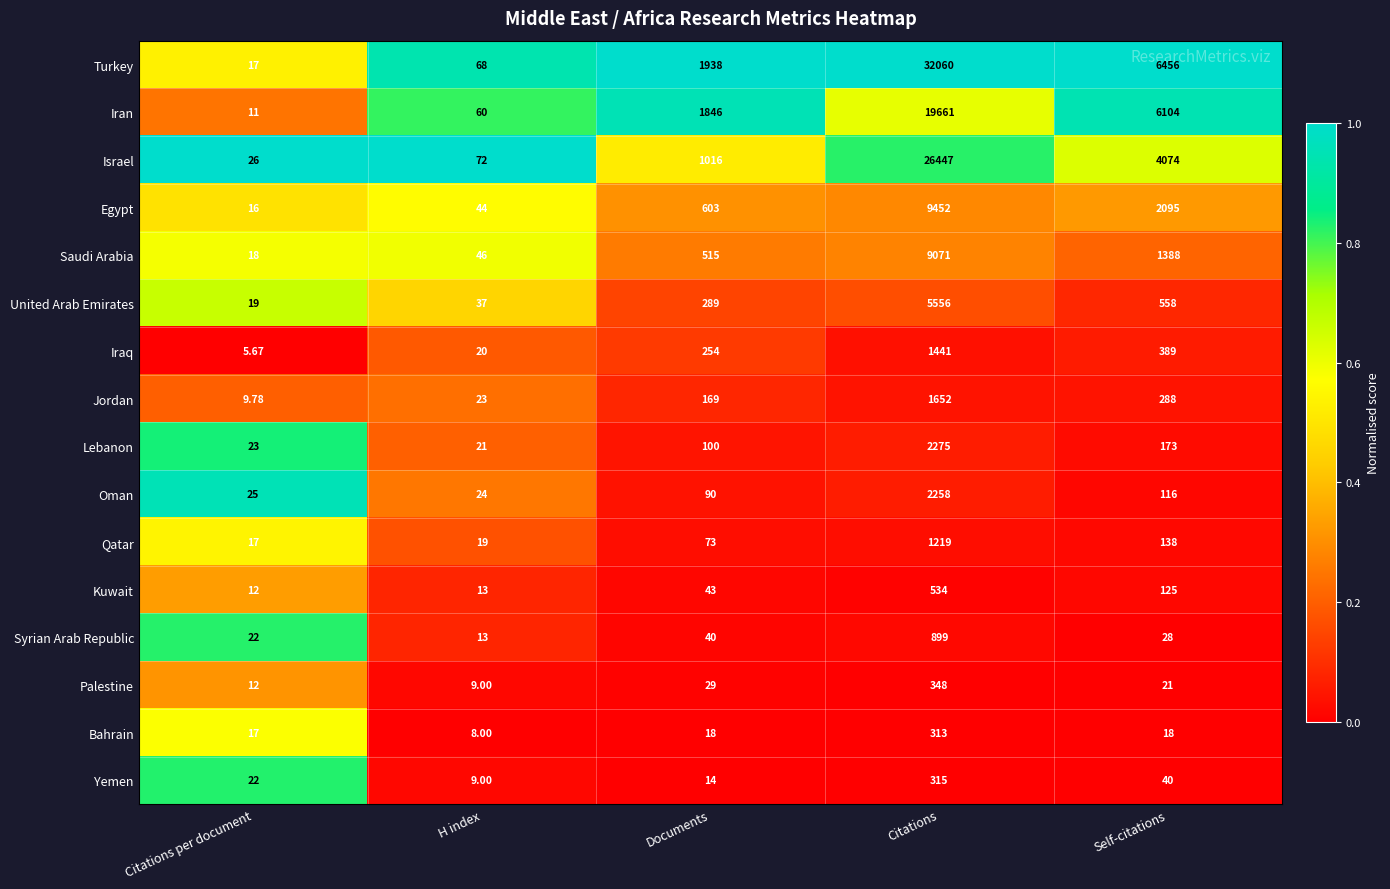

Which category has the highest value across all series?

Citations